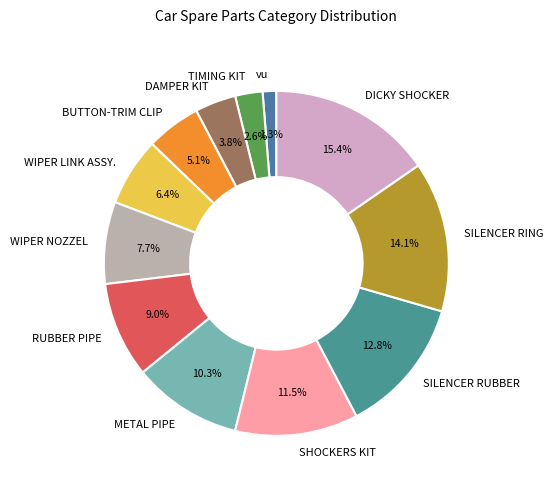

Which slice is the smallest?

vu